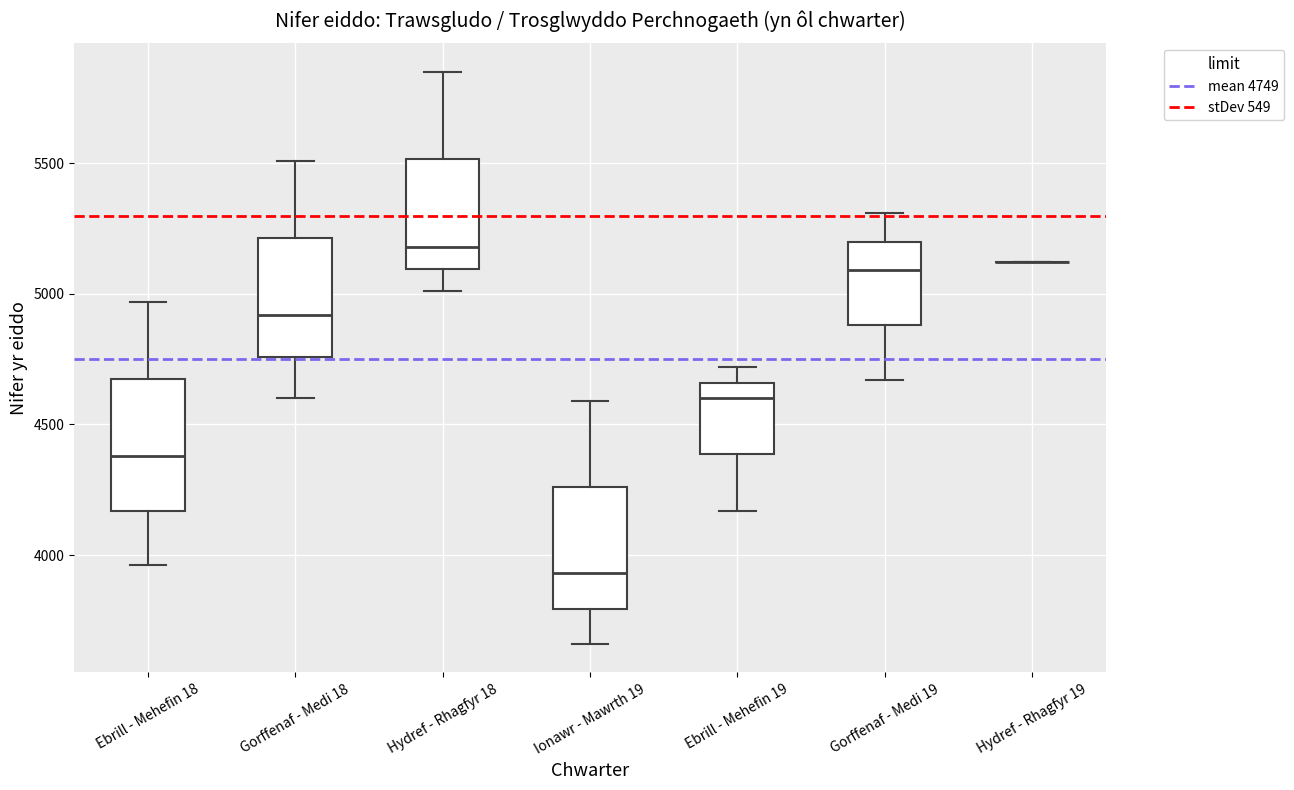

Reading left to right, transcribe this box plot: for each box, give where its median line is, the range the box spans, and where its two whiskers end, as read against the y-axis. The values are not printed on the chart, so give them approximately, as read against the axis.

Ebrill - Mehefin 18: median 4400, box 4150 to 4700, whiskers 3950 to 4950
Gorffenaf - Medi 18: median 4900, box 4750 to 5200, whiskers 4600 to 5500
Hydref - Rhagfyr 18: median 5200, box 5100 to 5500, whiskers 5000 to 5850
Ionawr - Mawrth 19: median 3950, box 3800 to 4250, whiskers 3650 to 4600
Ebrill - Mehefin 19: median 4600, box 4400 to 4650, whiskers 4150 to 4700
Gorffenaf - Medi 19: median 5100, box 4900 to 5200, whiskers 4650 to 5300
Hydref - Rhagfyr 19: box collapsed to a line at 5100, whiskers 5100 to 5100